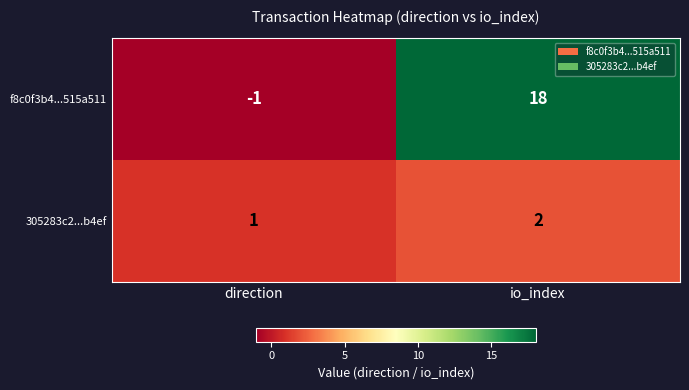

How many categories are shown in the chart?

2